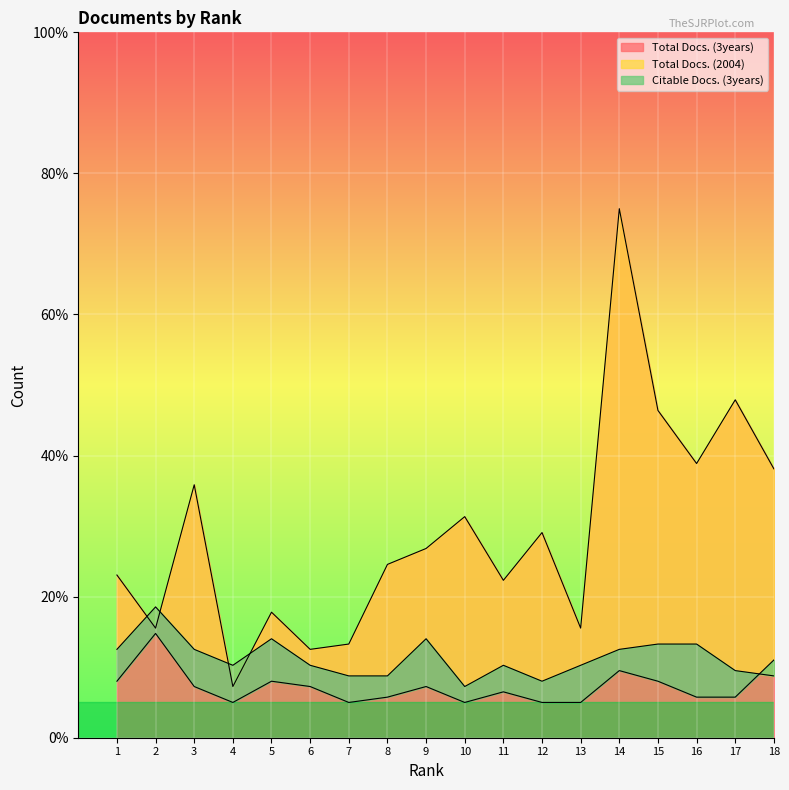

What is the greatest value displayed?

75.0